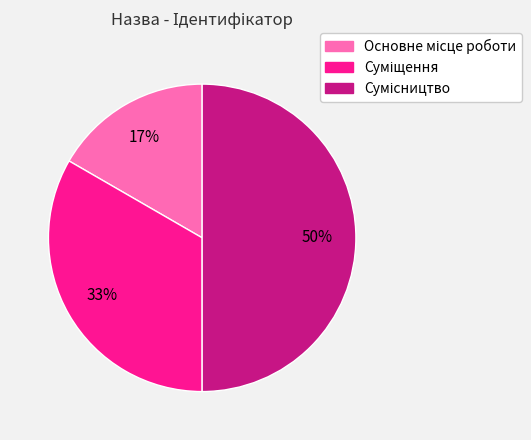

To the nearest percent, what is the difference between the largest and smallest slice percentages?

33%